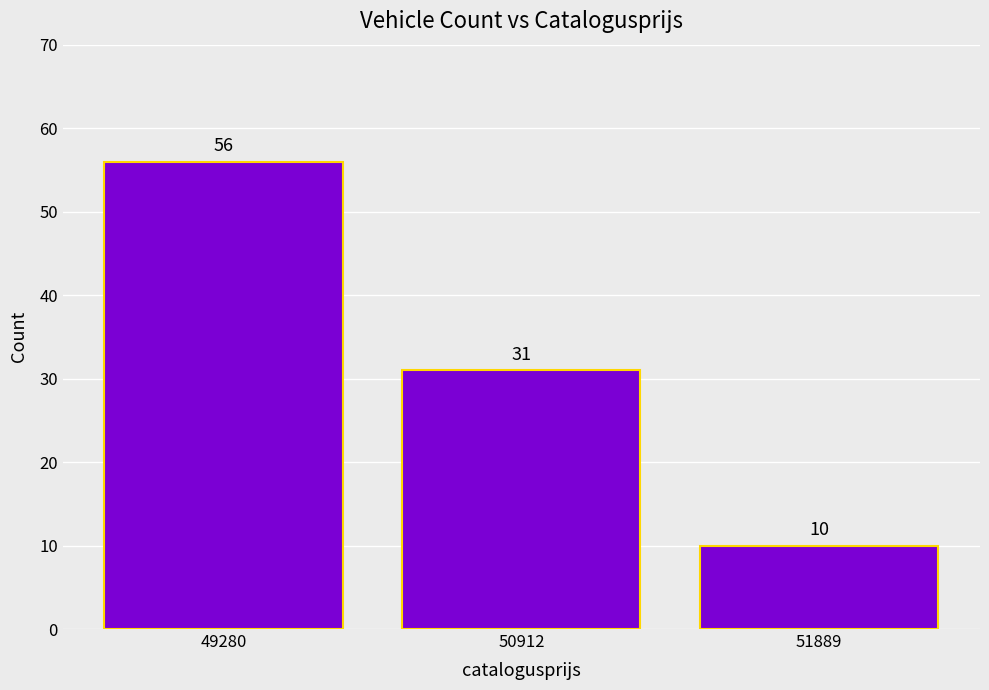

What is the value of the 2nd bar from the left?

31